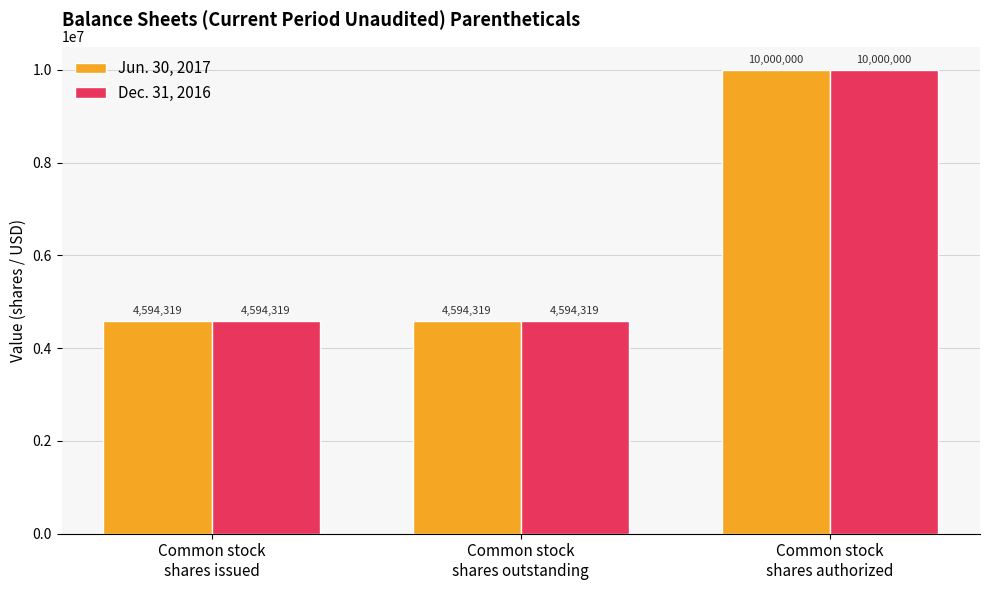

What is the average value of the Jun. 30, 2017 series?

6396213